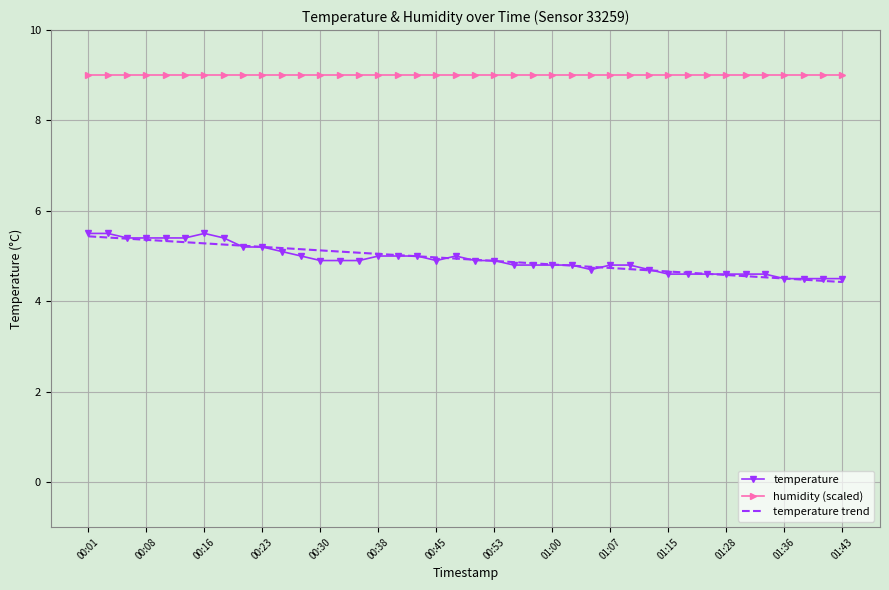

Which series has the largest total across all categories?

humidity (scaled)